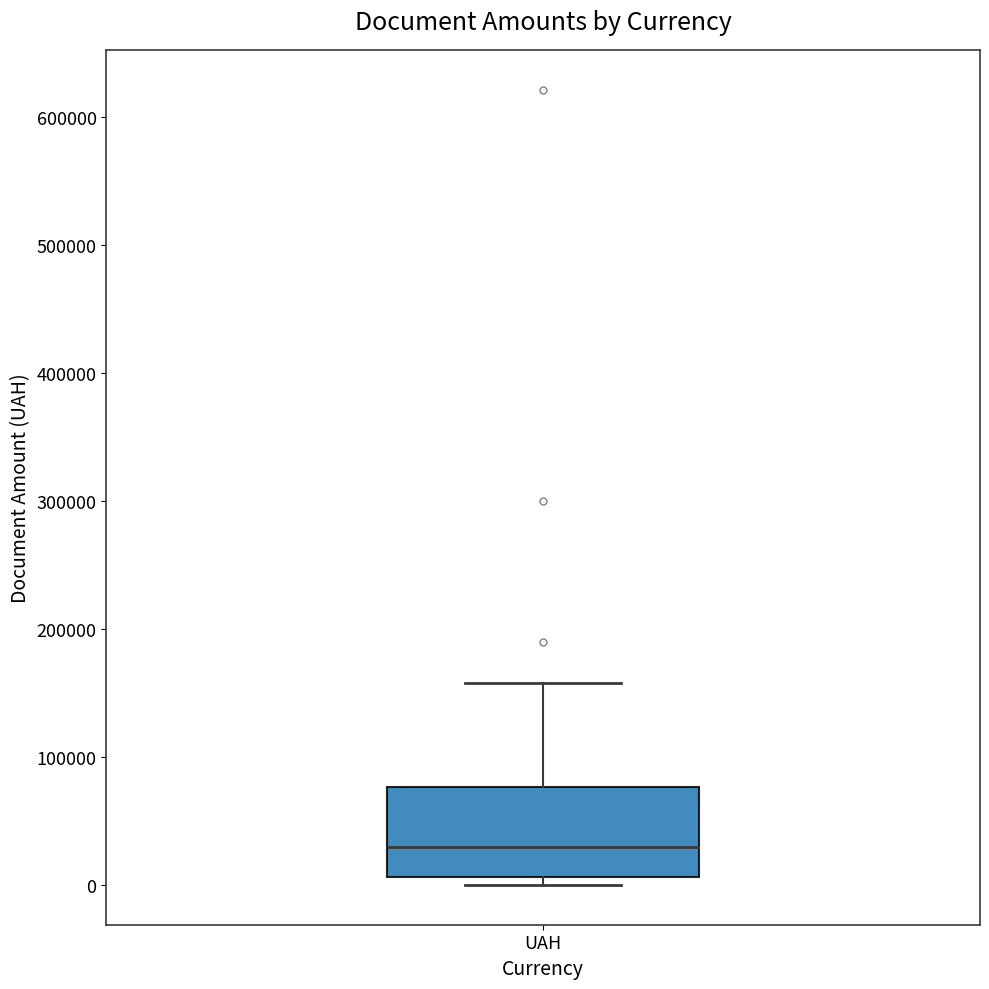

Read this box plot against the y-axis: the position of the median line, the range covered by the box, and the ends of both whiskers. The values are not printed on the chart, so give them approximately, as read against the axis.

median 30000, box 10000 to 80000, whiskers 0 to 160000